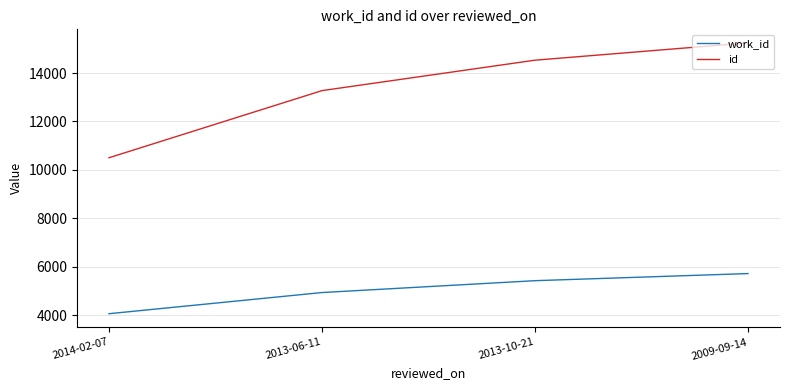

How many series are shown in this chart?

2